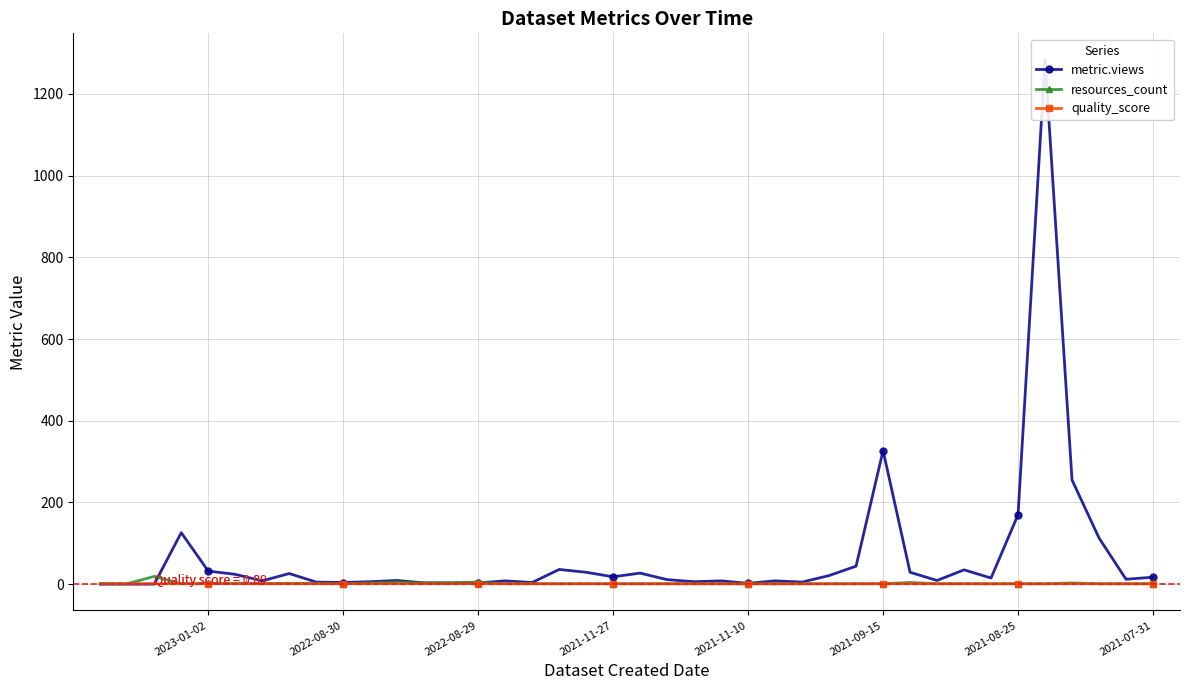

How many data points in metric.views are less than 12?

20